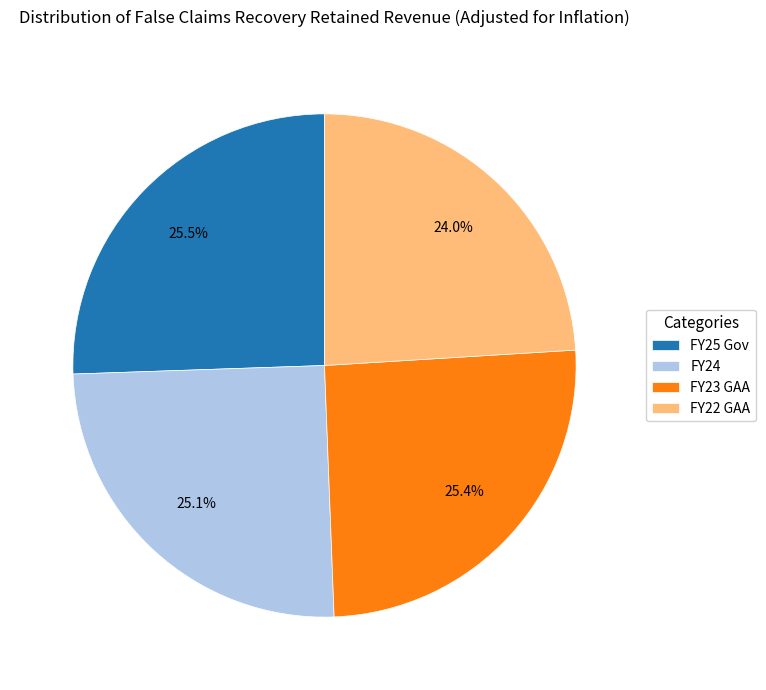

Which category has the smallest portion of the pie?

FY22 GAA